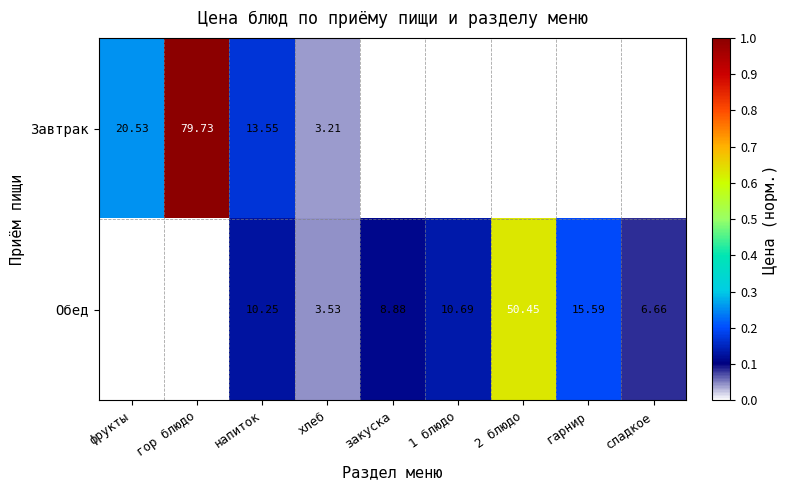

Is the value of Завтрак at фрукты greater than the value of Обед at гарнир?

Yes